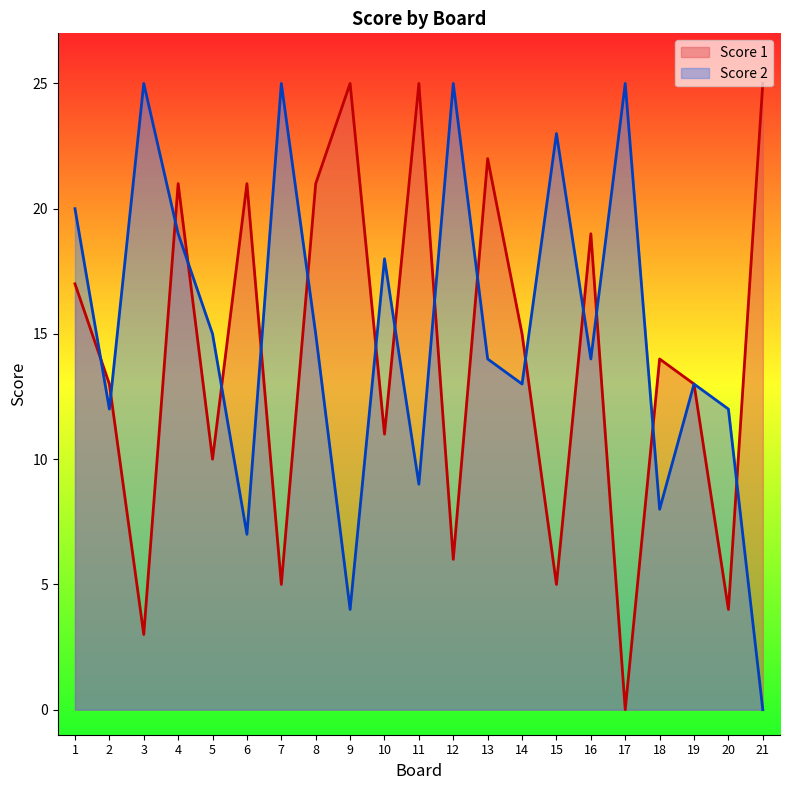

How many values in the Score 2 series exceed 14?

10